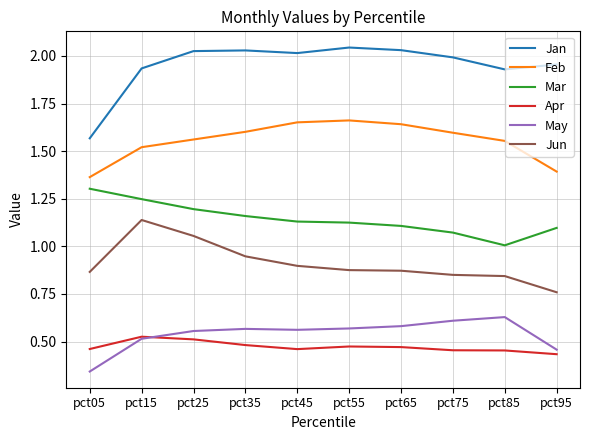

What is the sum of all Mar values?

11.4